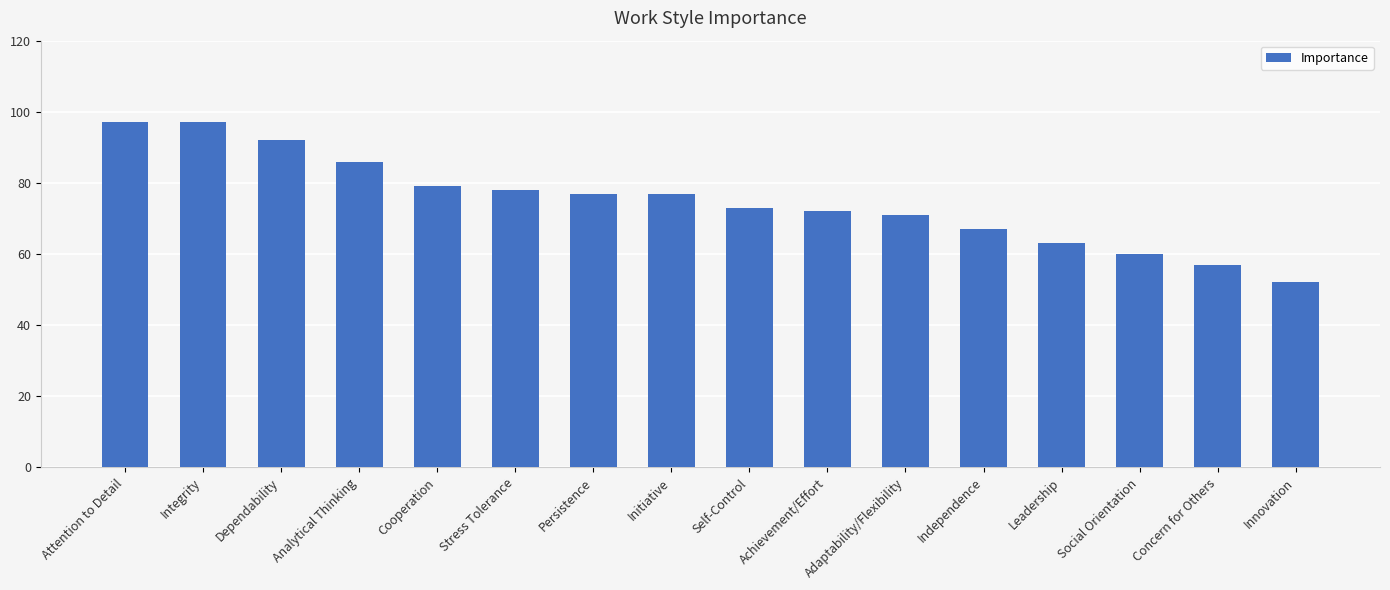

What is the smallest value displayed?

52